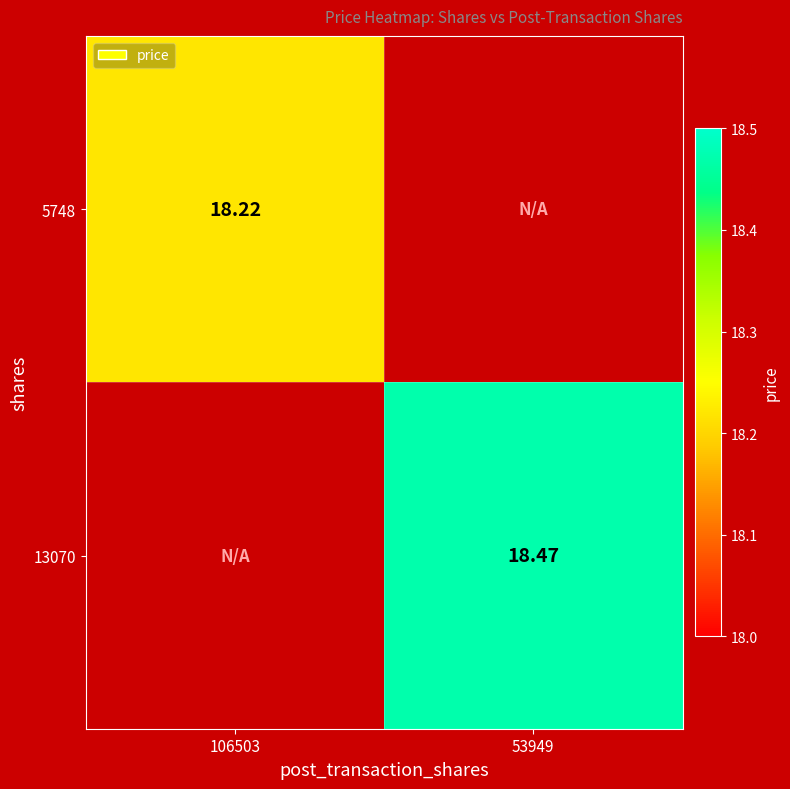

Is the value of 5748 at 106503 greater than the value of 13070 at 53949?

No